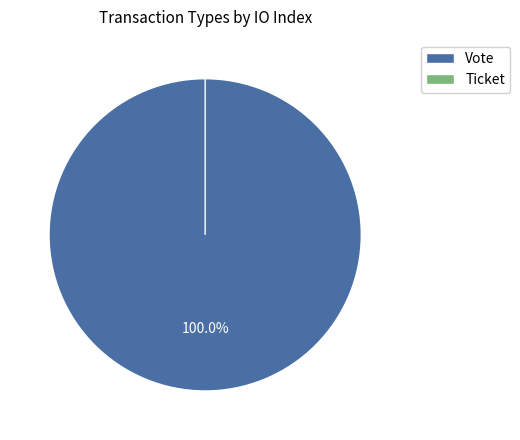

Which slice is the largest?

Vote